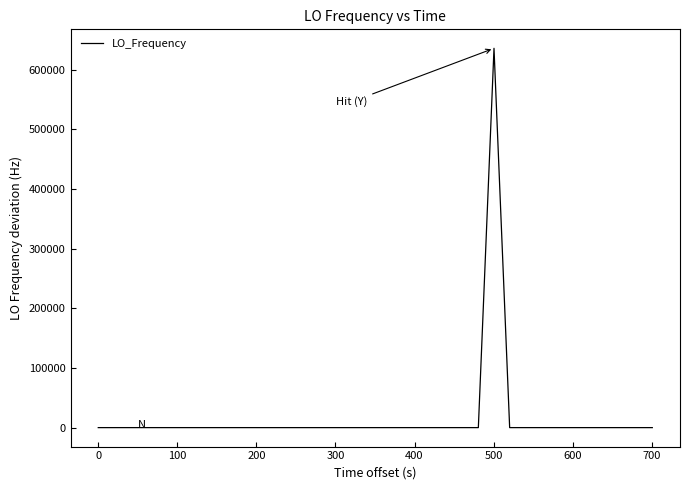

Does the chart display data point markers on the line(s)?

No